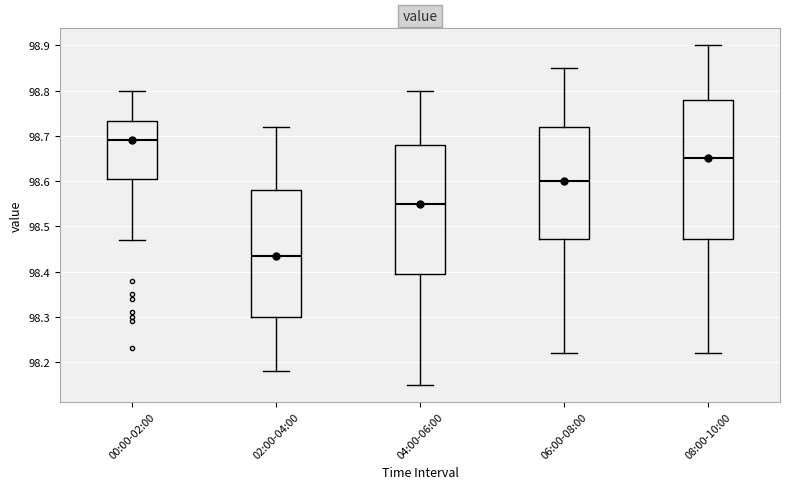

Which box is the tallest, from its lower edge to its upper edge?

08:00-10:00